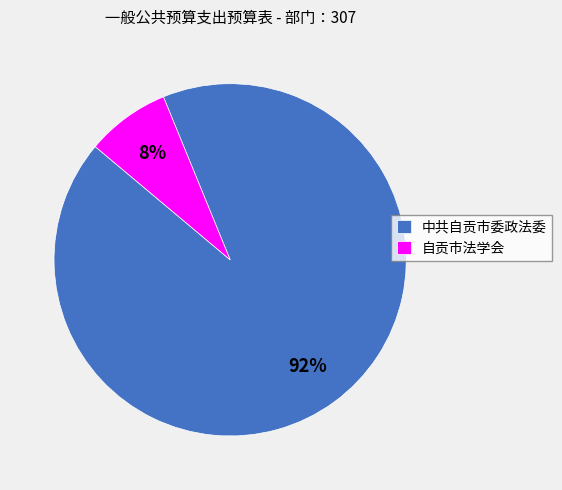

To the nearest percent, what percentage of the pie is 中共自贡市委政法委?

92%